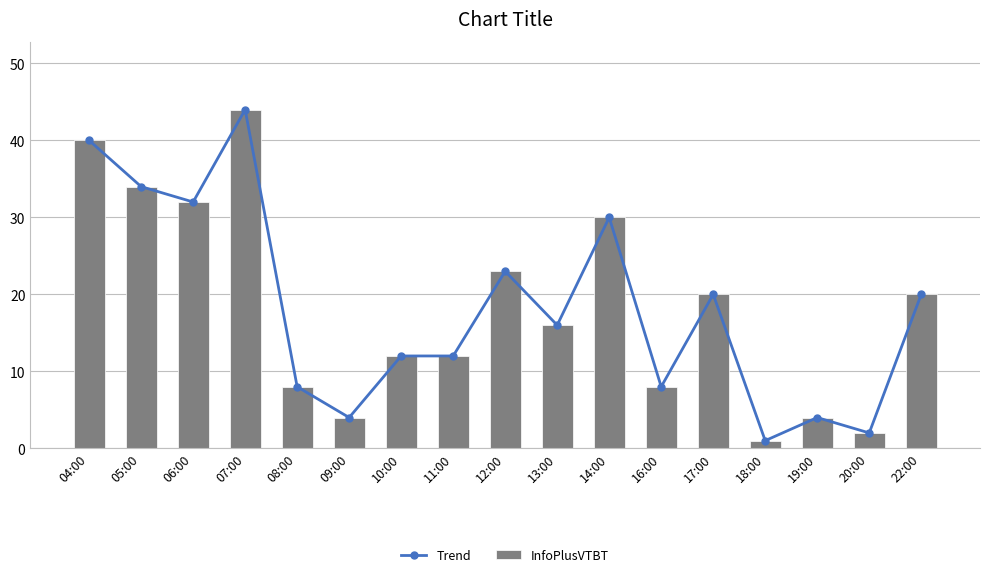

Which series has the widest spread of values?

Trend